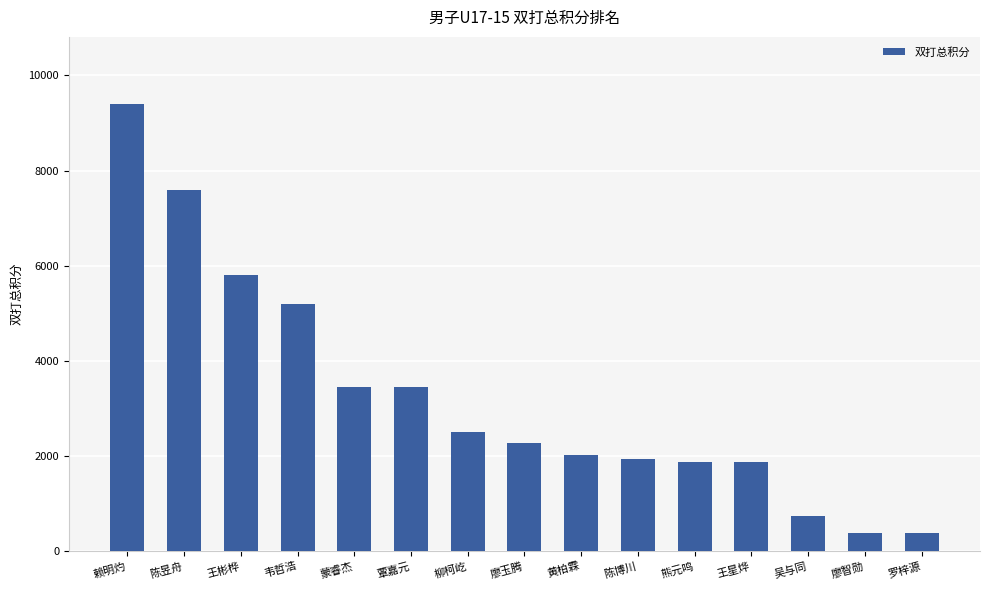

What is the change in value from 王彬桦 to 廖智勋?

-5425